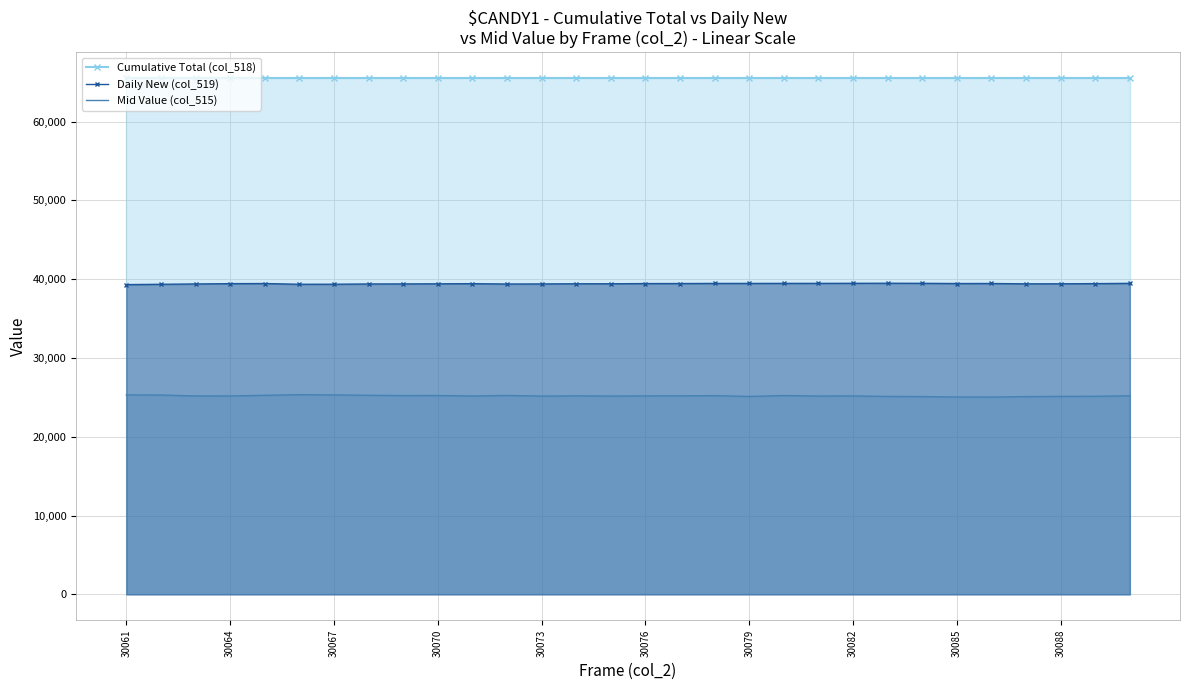

What is the total value across all series at 30073?

130106